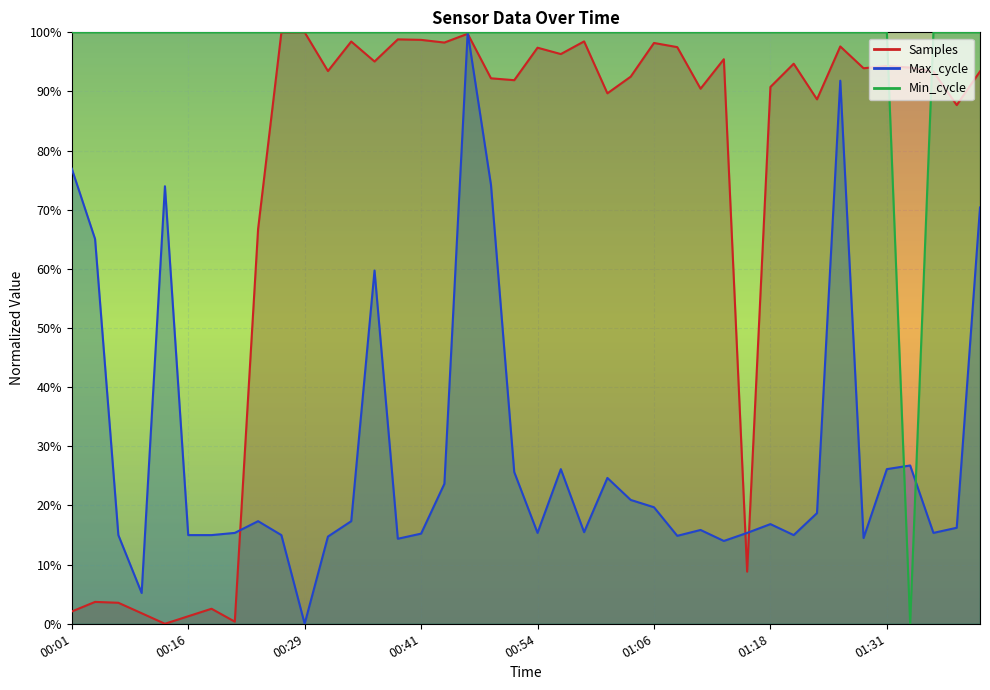

Reading left to right, transcribe all the data shown in this chart.

Samples: 00:01=2.1	00:03=3.7	00:06=3.6	00:08=1.8	00:14=0.0	00:16=1.3	00:19=2.5	00:21=0.4	00:24=66.7	00:26=100.0	00:29=100.0	00:31=93.5	00:34=98.4	00:36=95.1	00:39=98.8	00:41=98.7	00:44=98.3	00:46=99.8	00:49=92.2	00:51=91.9	00:54=97.4	00:56=96.3	00:59=98.5	01:01=89.7	01:04=92.5	01:06=98.2	01:09=97.5	01:11=90.5	01:14=95.5	01:16=8.8	01:18=90.8	01:21=94.7	01:23=88.7	01:26=97.6	01:28=93.9	01:31=94.3	01:33=94.0	01:36=93.3	01:38=87.7	01:41=93.4
Max_cycle: 00:01=77.0	00:03=65.1	00:06=15.0	00:08=5.2	00:14=74.0	00:16=15.0	00:19=15.0	00:21=15.4	00:24=17.3	00:26=15.0	00:29=0.0	00:31=14.7	00:34=17.3	00:36=59.7	00:39=14.4	00:41=15.2	00:44=23.7	00:46=100.0	00:49=74.2	00:51=25.7	00:54=15.4	00:56=26.1	00:59=15.5	01:01=24.7	01:04=20.9	01:06=19.7	01:09=14.9	01:11=15.9	01:14=14.0	01:16=15.4	01:18=16.9	01:21=15.0	01:23=18.7	01:26=91.8	01:28=14.5	01:31=26.1	01:33=26.8	01:36=15.4	01:38=16.2	01:41=70.4
Min_cycle: 00:01=100.0	00:03=100.0	00:06=100.0	00:08=100.0	00:14=100.0	00:16=100.0	00:19=100.0	00:21=100.0	00:24=100.0	00:26=100.0	00:29=100.0	00:31=100.0	00:34=100.0	00:36=100.0	00:39=100.0	00:41=100.0	00:44=100.0	00:46=100.0	00:49=100.0	00:51=100.0	00:54=100.0	00:56=100.0	00:59=100.0	01:01=100.0	01:04=100.0	01:06=100.0	01:09=100.0	01:11=100.0	01:14=100.0	01:16=100.0	01:18=100.0	01:21=100.0	01:23=100.0	01:26=100.0	01:28=100.0	01:31=100.0	01:33=0.0	01:36=100.0	01:38=100.0	01:41=100.0